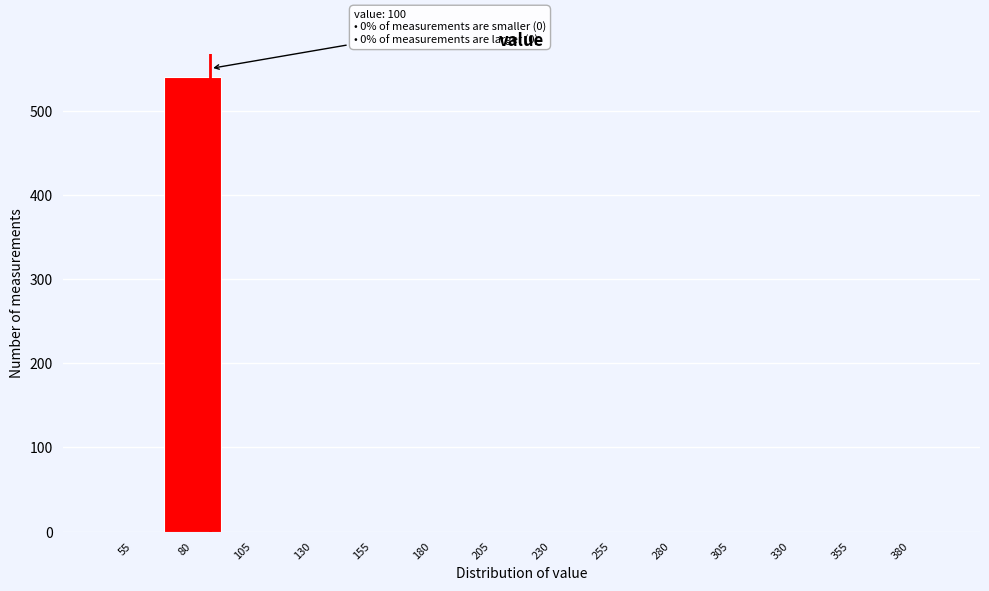

Reading left to right, what are all the values shown in this chart?

55=0	80=540	105=0	130=0	155=0	180=0	205=0	230=0	255=0	280=0	305=0	330=0	355=0	380=0